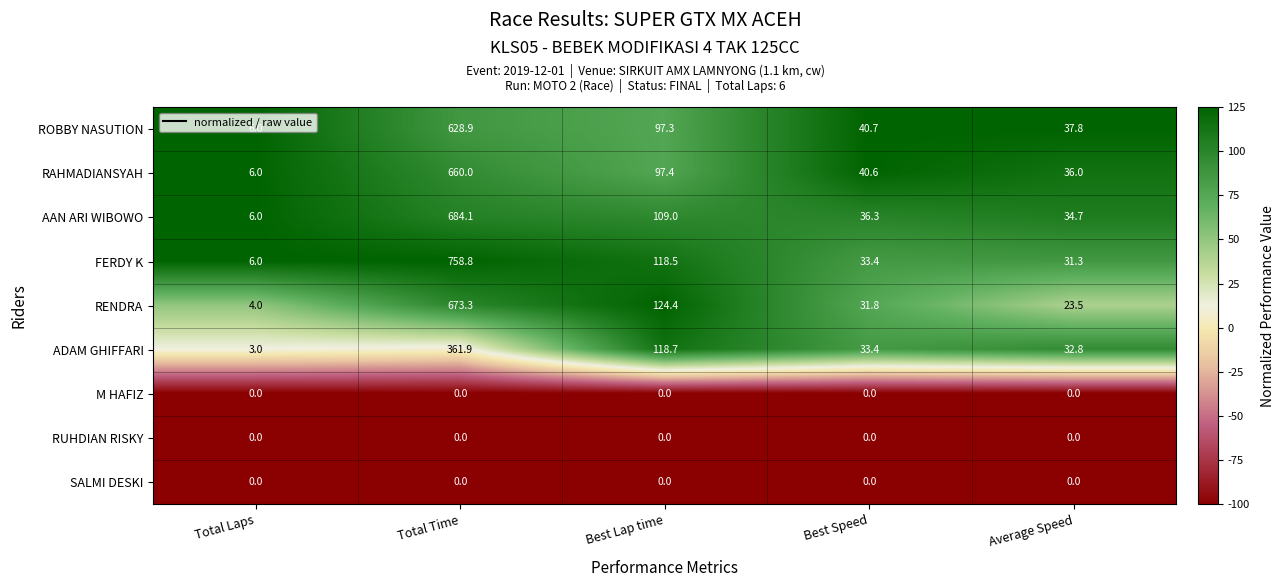

What is the sum of the AAN ARI WIBOWO values at Best Speed and Total Time?

720.4